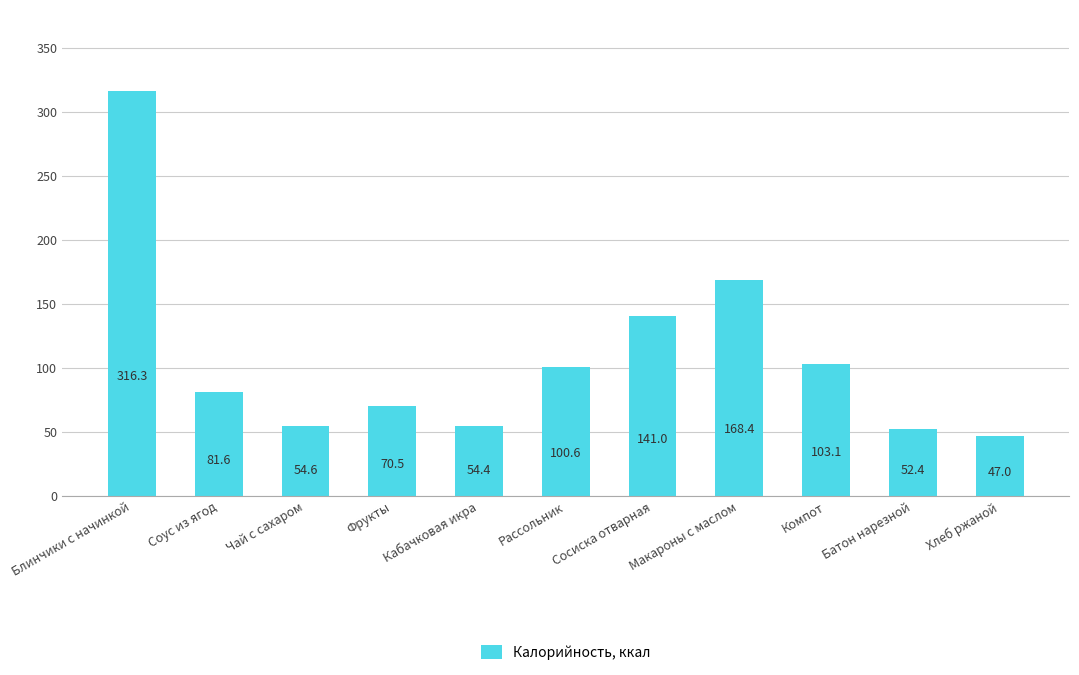

What is the value of the 7th bar from the left?

141.0